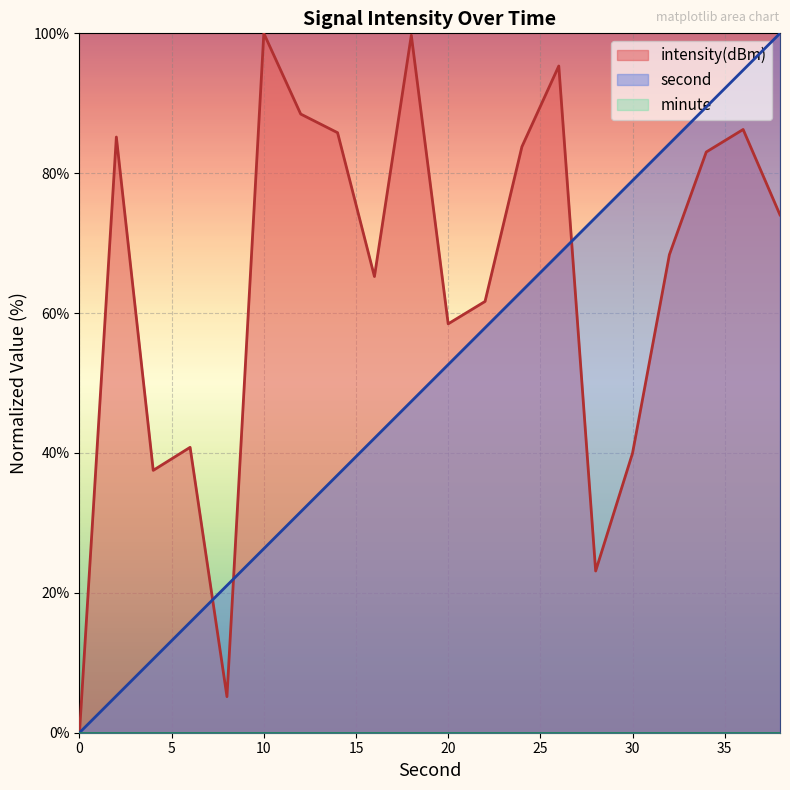

Which has a higher value, 18 or 38?

38